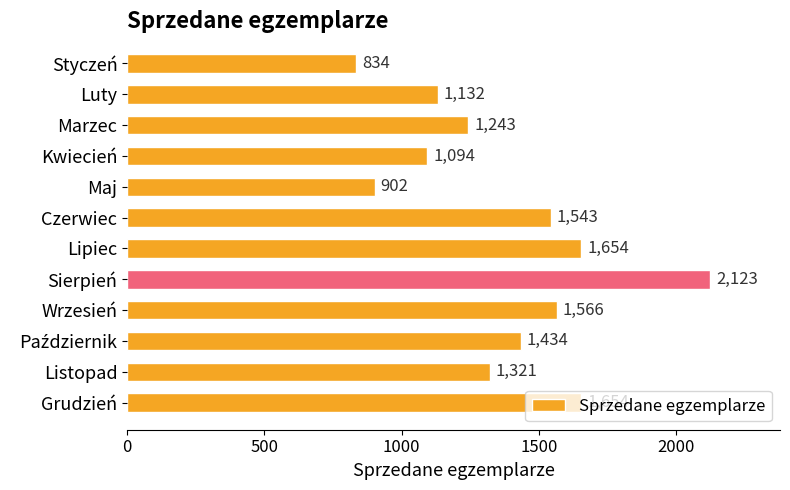

True or false: the data shows 1243 at Marzec.

True